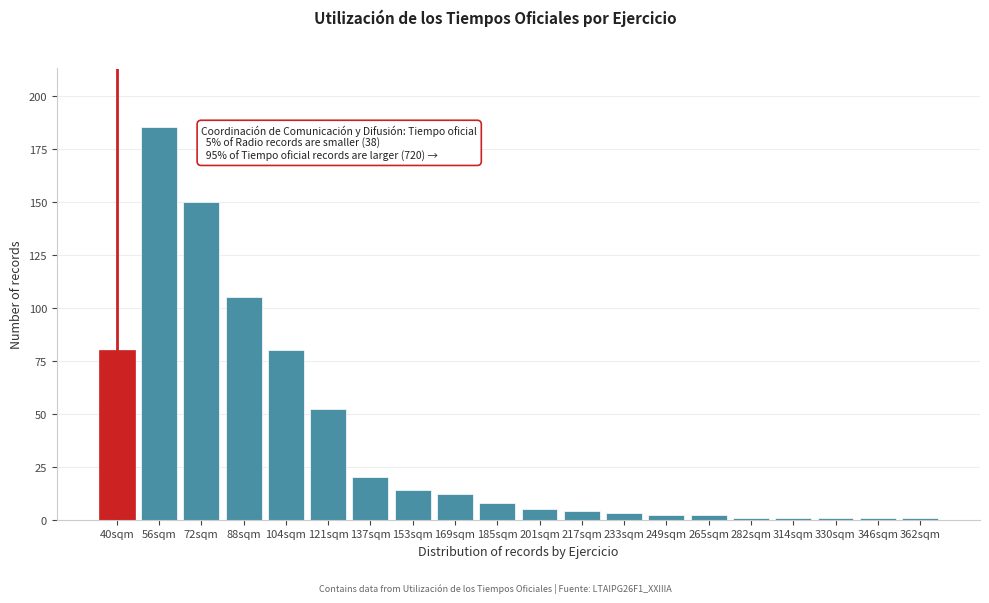

Reading right to left, extract all data points from this chart.

1	1	1	1	1	2	2	3	4	5	8	12	14	20	52	80	105	150	185	80